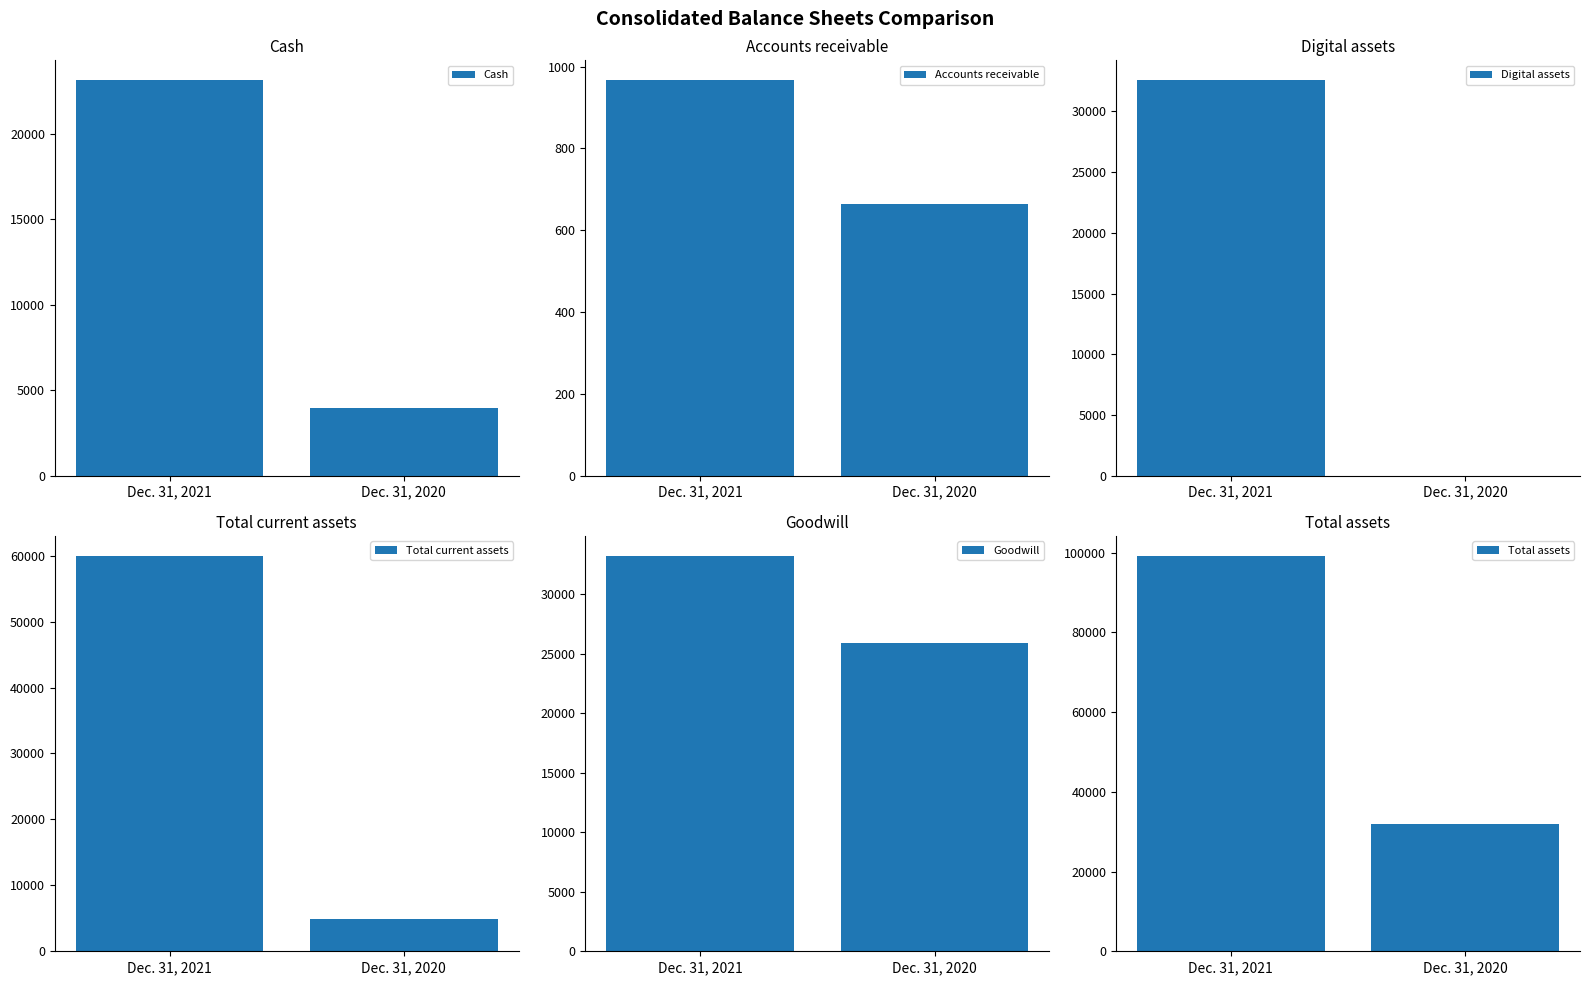

What is the sum of all Total assets values?

131130